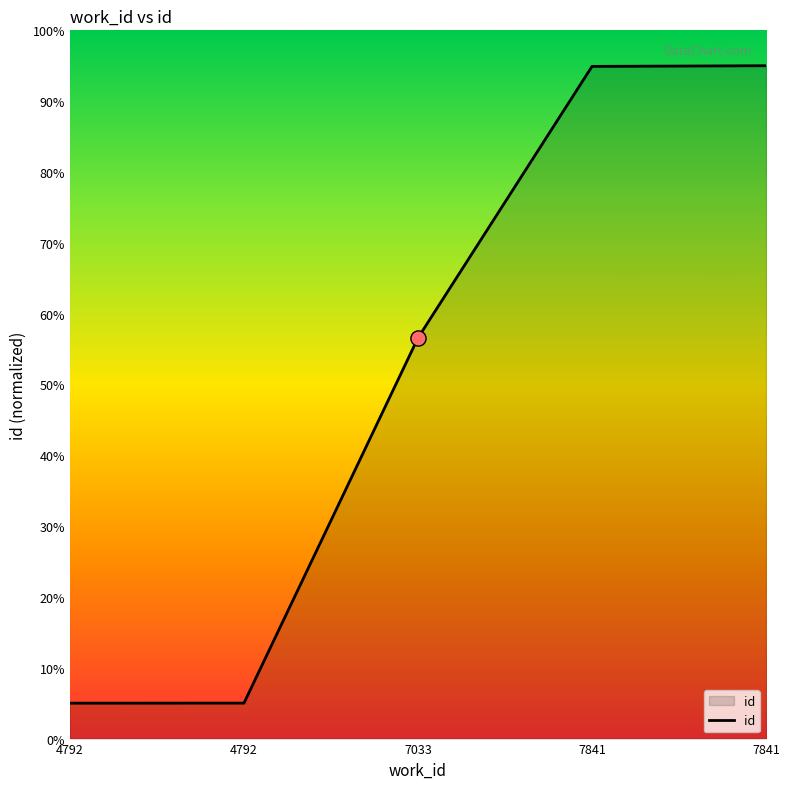

How many lines are shown in the chart?

1